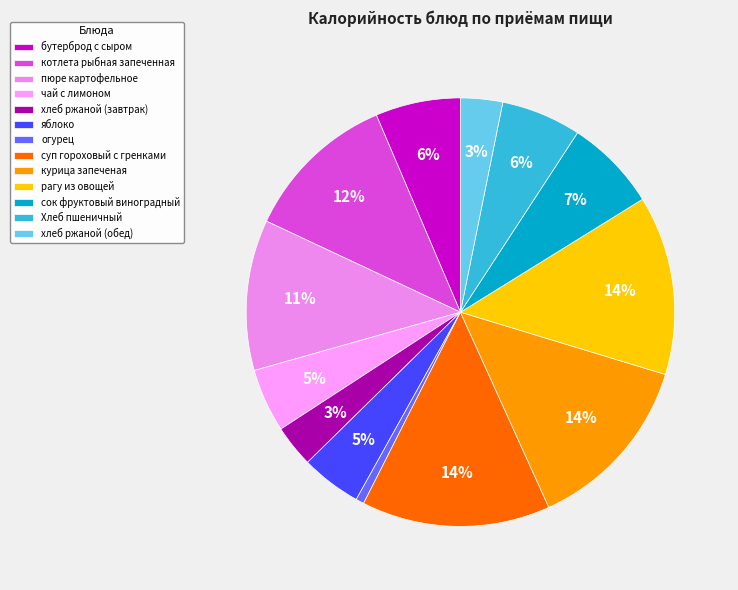

To the nearest percent, what portion does яблоко represent?

5%